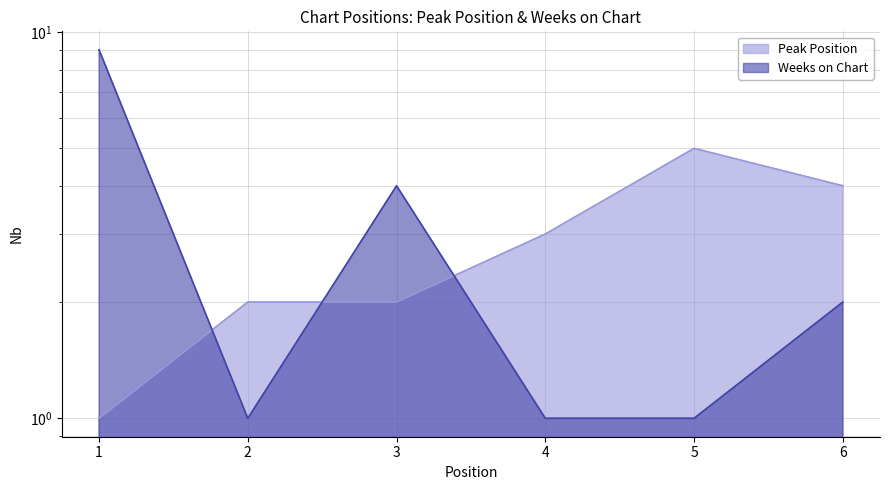

Reading left to right, list all the values displayed in this chart.

Peak Position: 1	2	2	3	5	4
Weeks on Chart: 9	1	4	1	1	2